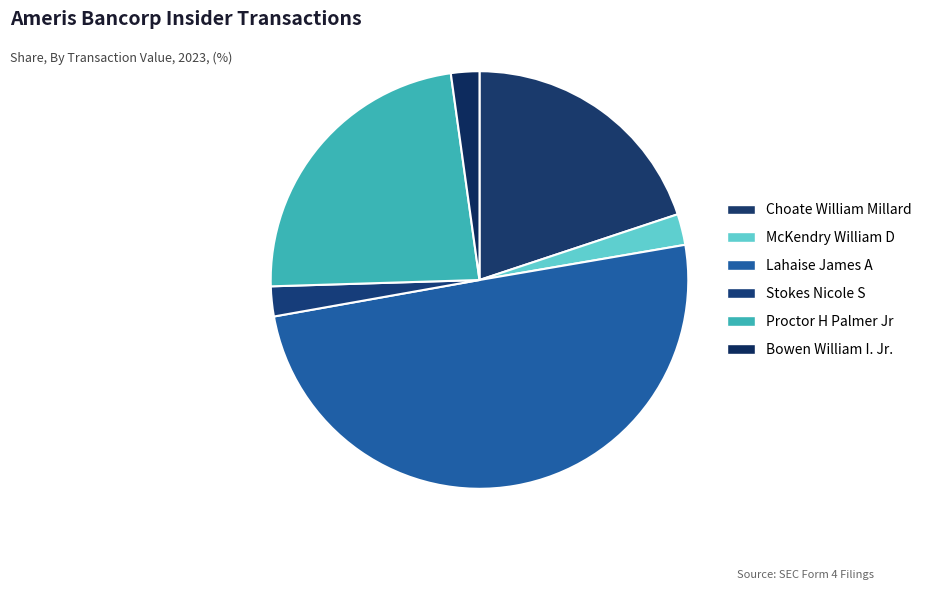

Which has a higher value, Stokes Nicole S or Choate William Millard?

Choate William Millard